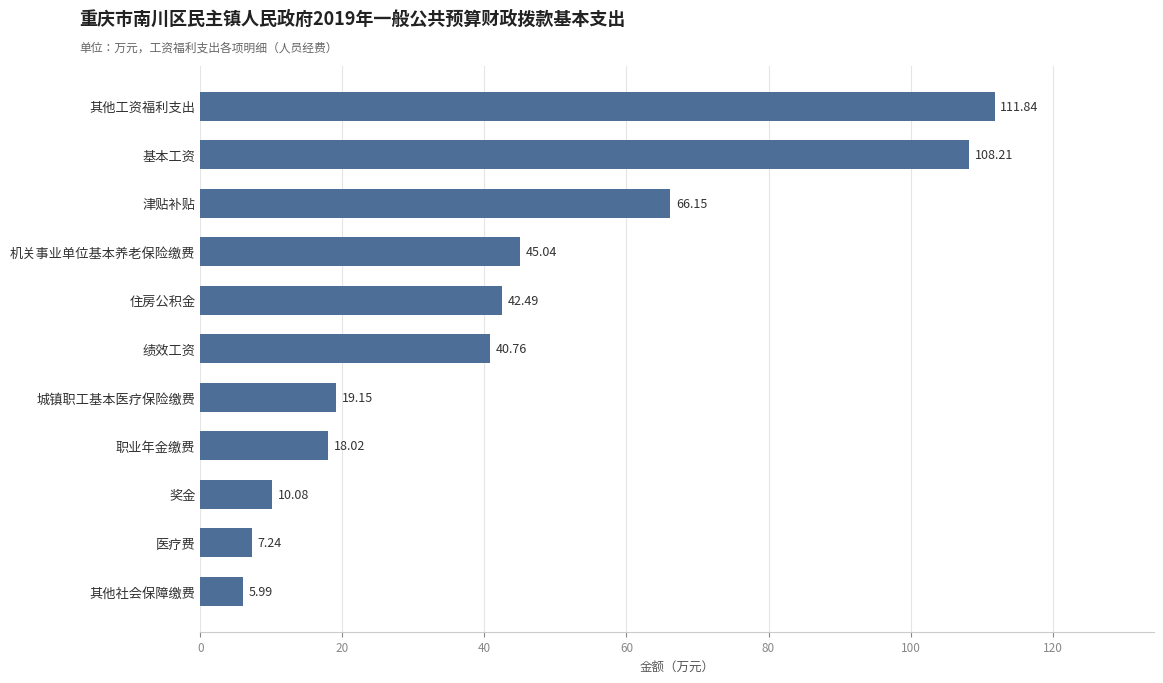

What is the difference between the second highest and second lowest values?

101.0